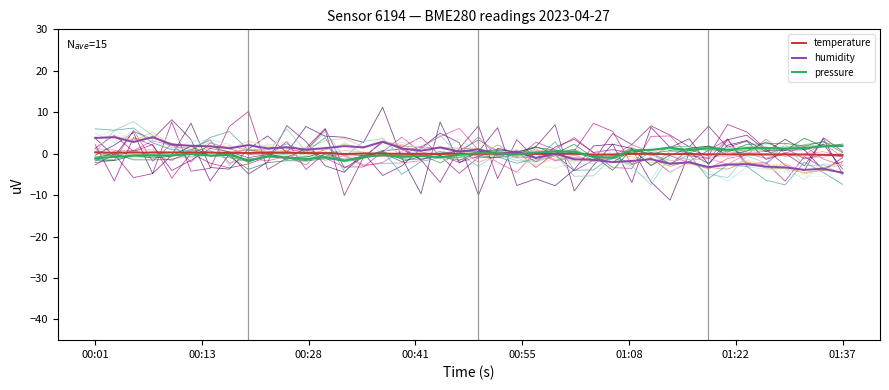

What is the lowest value of the humidity series?

-4.6